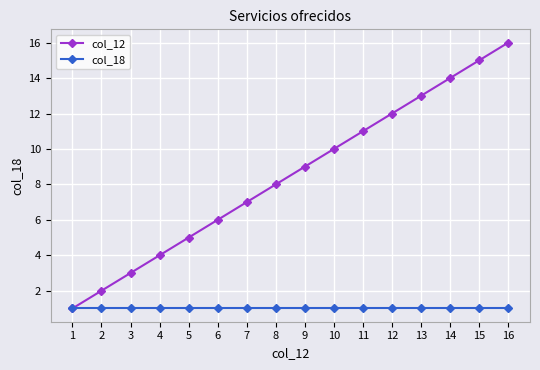

At 10, list the series in order from largest to smallest.

col_12, col_18